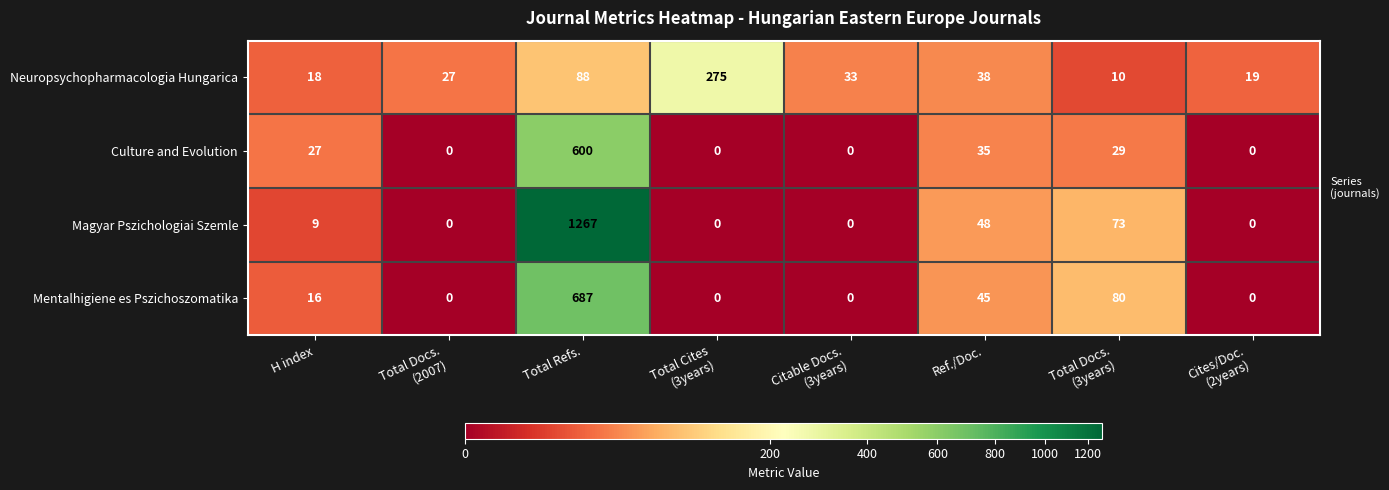

What is the difference between the maximum and minimum values in the Culture and Evolution series?

600